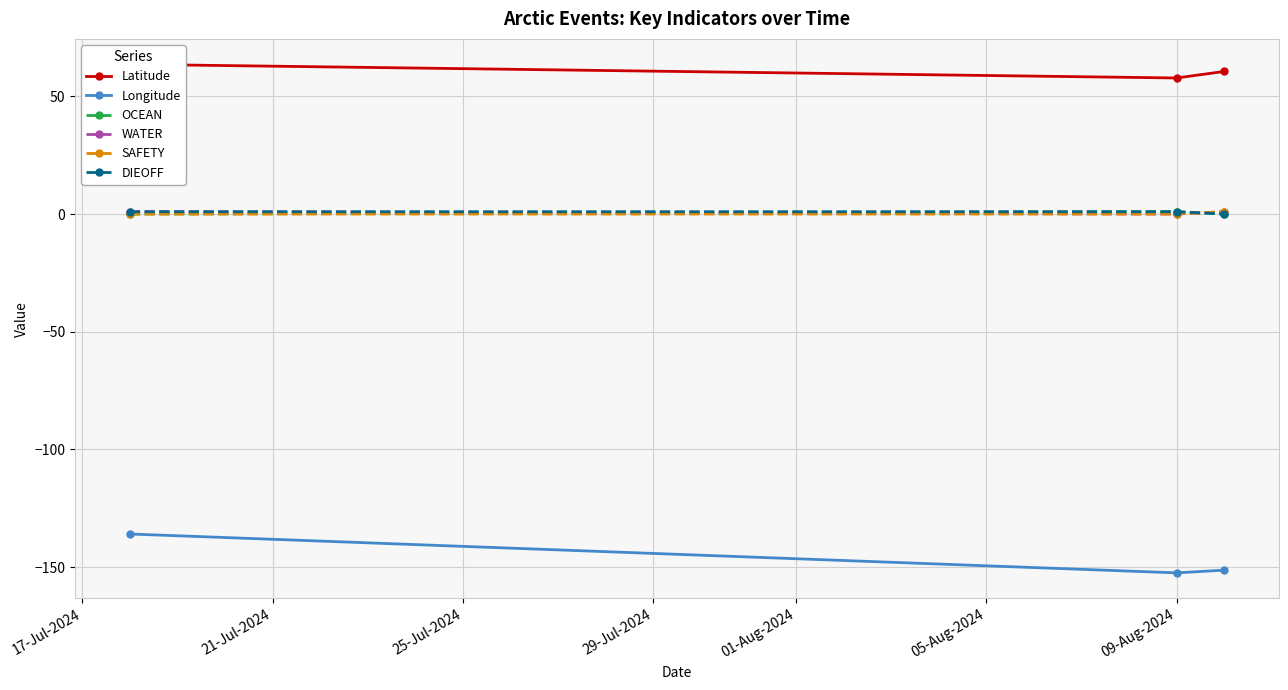

How many lines are shown in the chart?

6